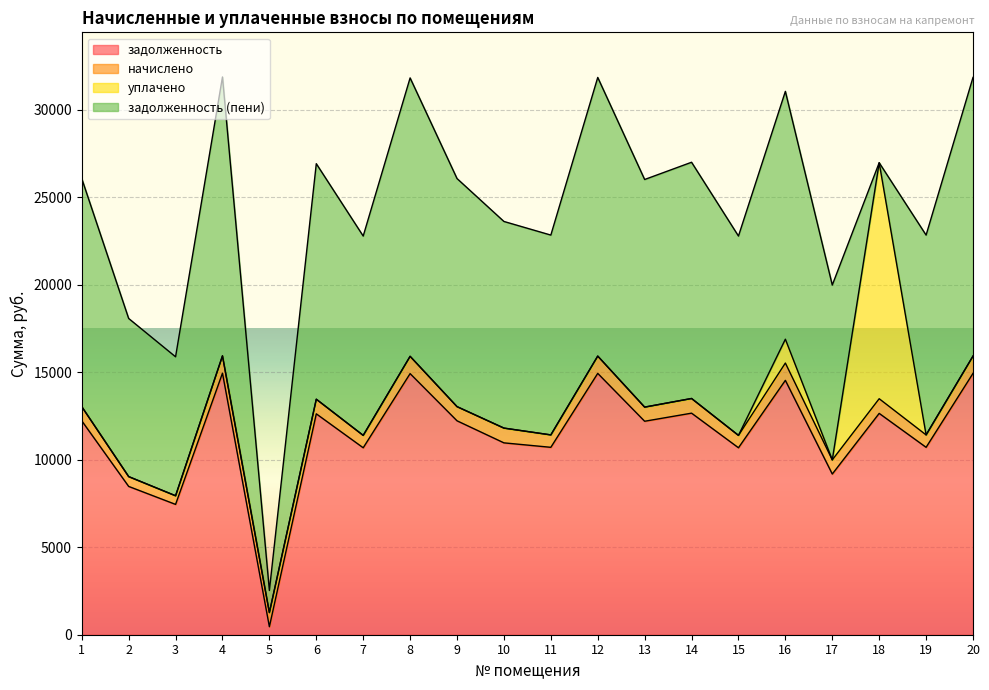

What is the total value across all series at 9?

26066.7